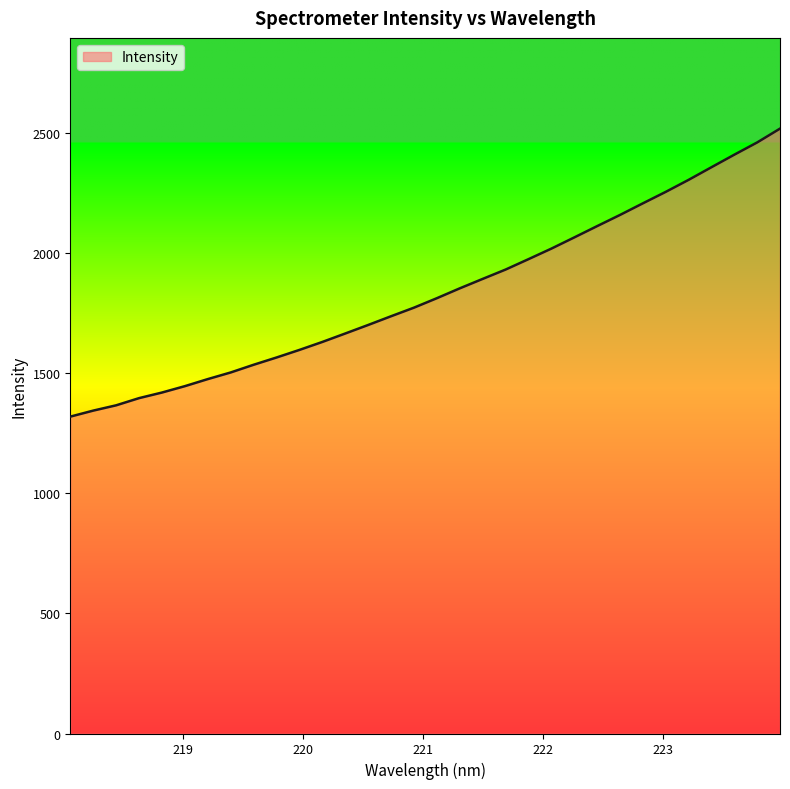

What is the difference between the maximum and minimum values?

1199.3